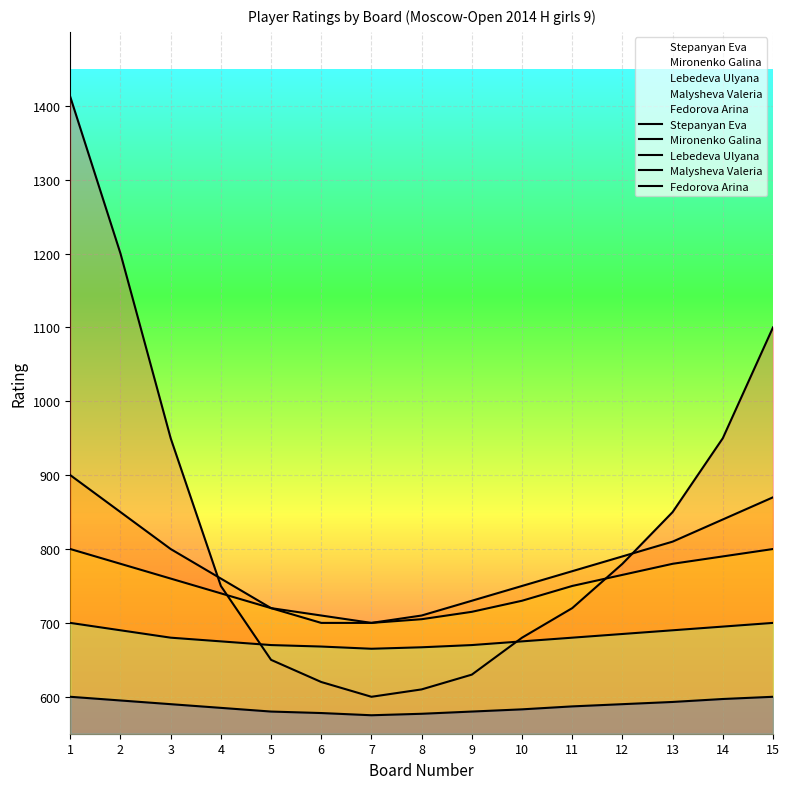

Reading left to right, extract all data points from this chart.

Stepanyan Eva: 1=1412	2=1200	3=950	4=750	5=650	6=620	7=600	8=610	9=630	10=680	11=720	12=780	13=850	14=950	15=1100
Mironenko Galina: 1=900	2=850	3=800	4=760	5=720	6=700	7=700	8=710	9=730	10=750	11=770	12=790	13=810	14=840	15=870
Lebedeva Ulyana: 1=800	2=780	3=760	4=740	5=720	6=710	7=700	8=705	9=715	10=730	11=750	12=765	13=780	14=790	15=800
Malysheva Valeria: 1=700	2=690	3=680	4=675	5=670	6=668	7=665	8=667	9=670	10=675	11=680	12=685	13=690	14=695	15=700
Fedorova Arina: 1=600	2=595	3=590	4=585	5=580	6=578	7=575	8=577	9=580	10=583	11=587	12=590	13=593	14=597	15=600